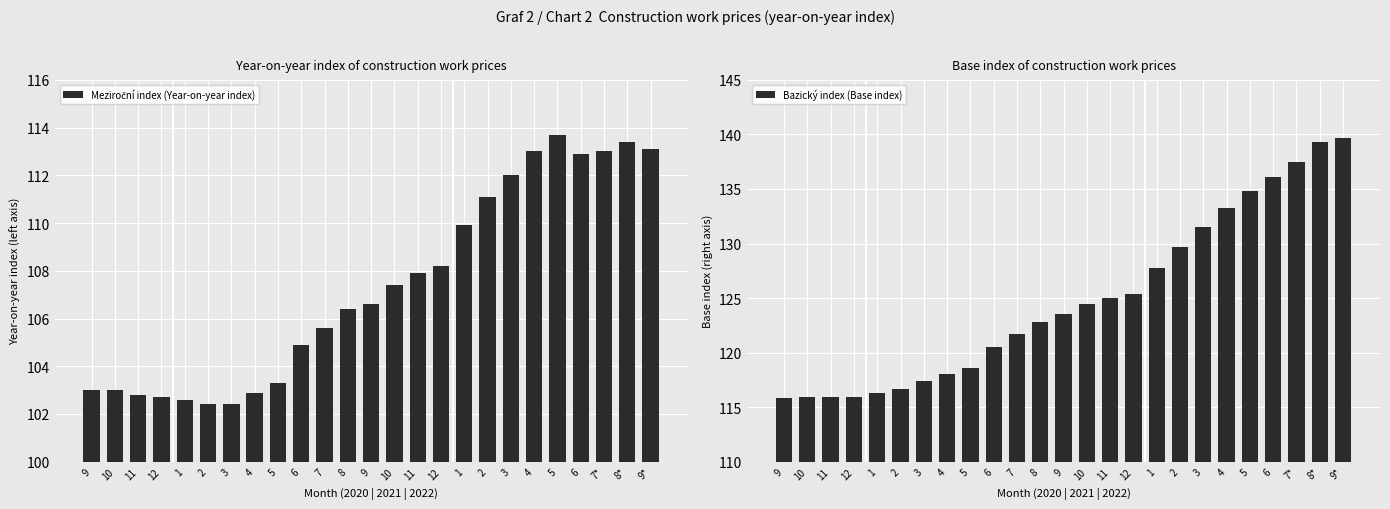

Where is Bazický index (Base index) nearest to the value 127?

1